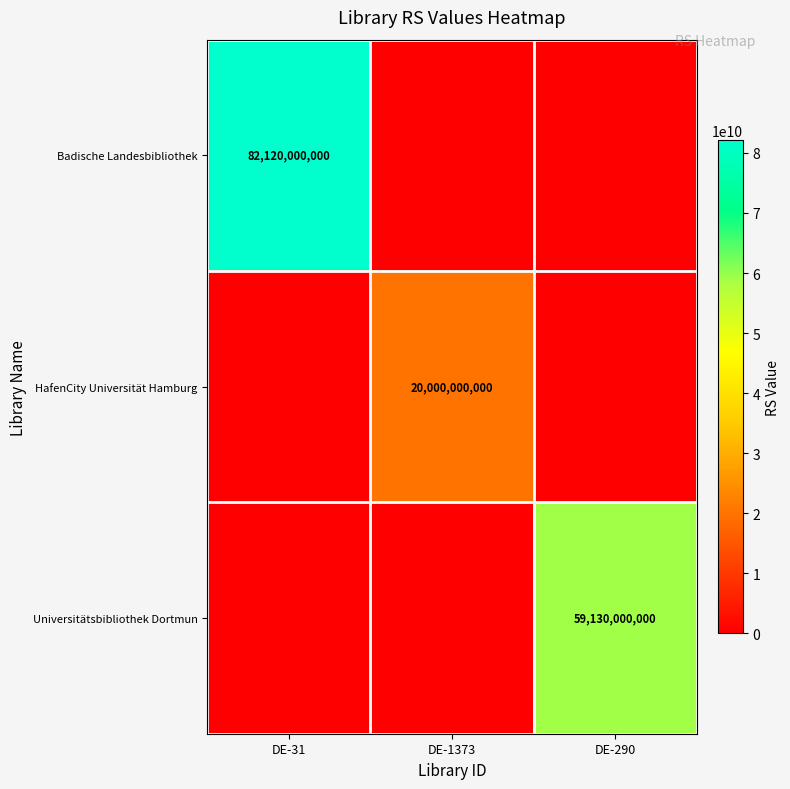

The value of Badische Landesbibliothek at DE-31 is 82120000000. True or false?

True